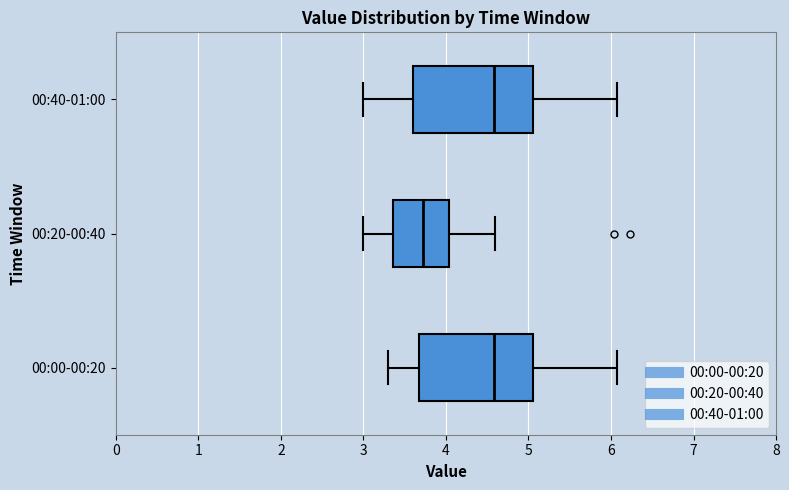

Which box's median line is the furthest to the left?

00:20-00:40